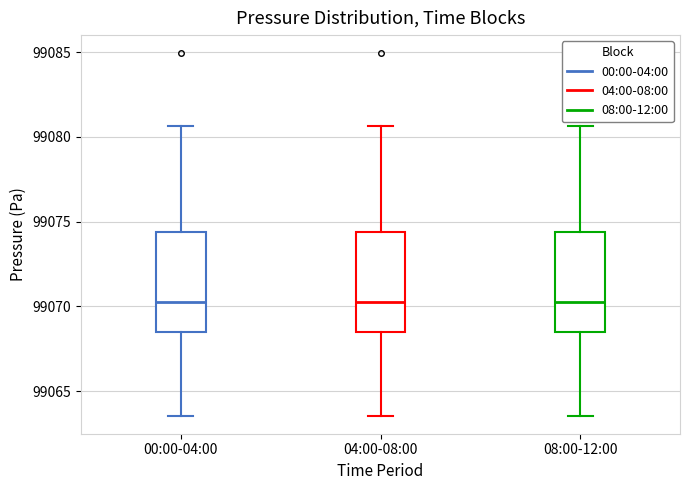

Reading left to right, read every box against the y-axis: the position of its median line, the range the box covers, and the ends of its whiskers. The values are not printed on the chart, so give them approximately, as read against the axis.

00:00-04:00: median 99070.5, box 99068.5 to 99074.5, whiskers 99063.5 to 99080.5
04:00-08:00: median 99070.5, box 99068.5 to 99074.5, whiskers 99063.5 to 99080.5
08:00-12:00: median 99070.5, box 99068.5 to 99074.5, whiskers 99063.5 to 99080.5